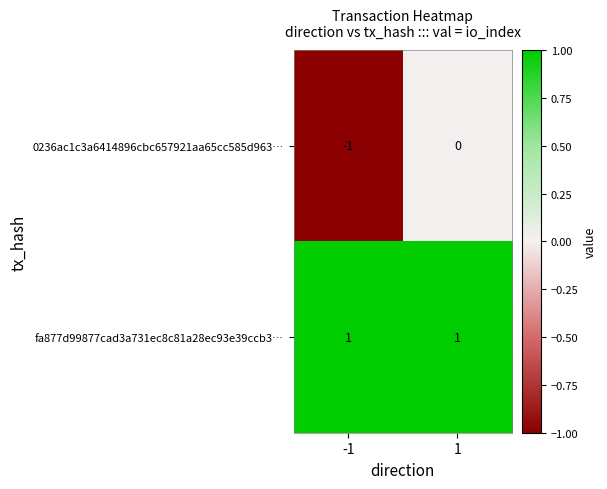

The 0236ac1c3a6414896cbc657921aa65cc585d963… series shows 0 at 1. True or false?

True